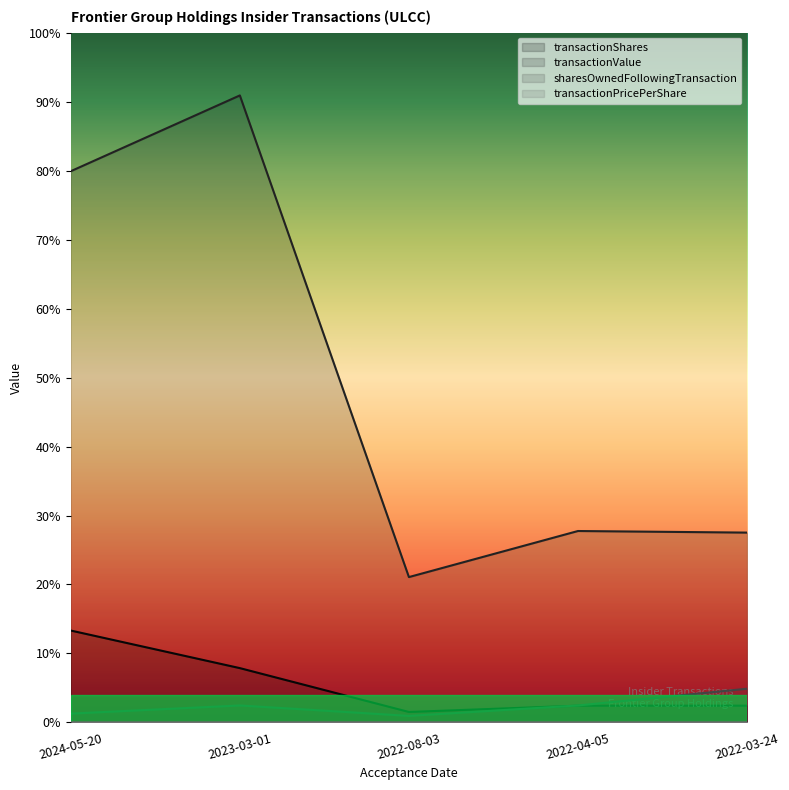

Which series has the largest total across all categories?

transactionValue